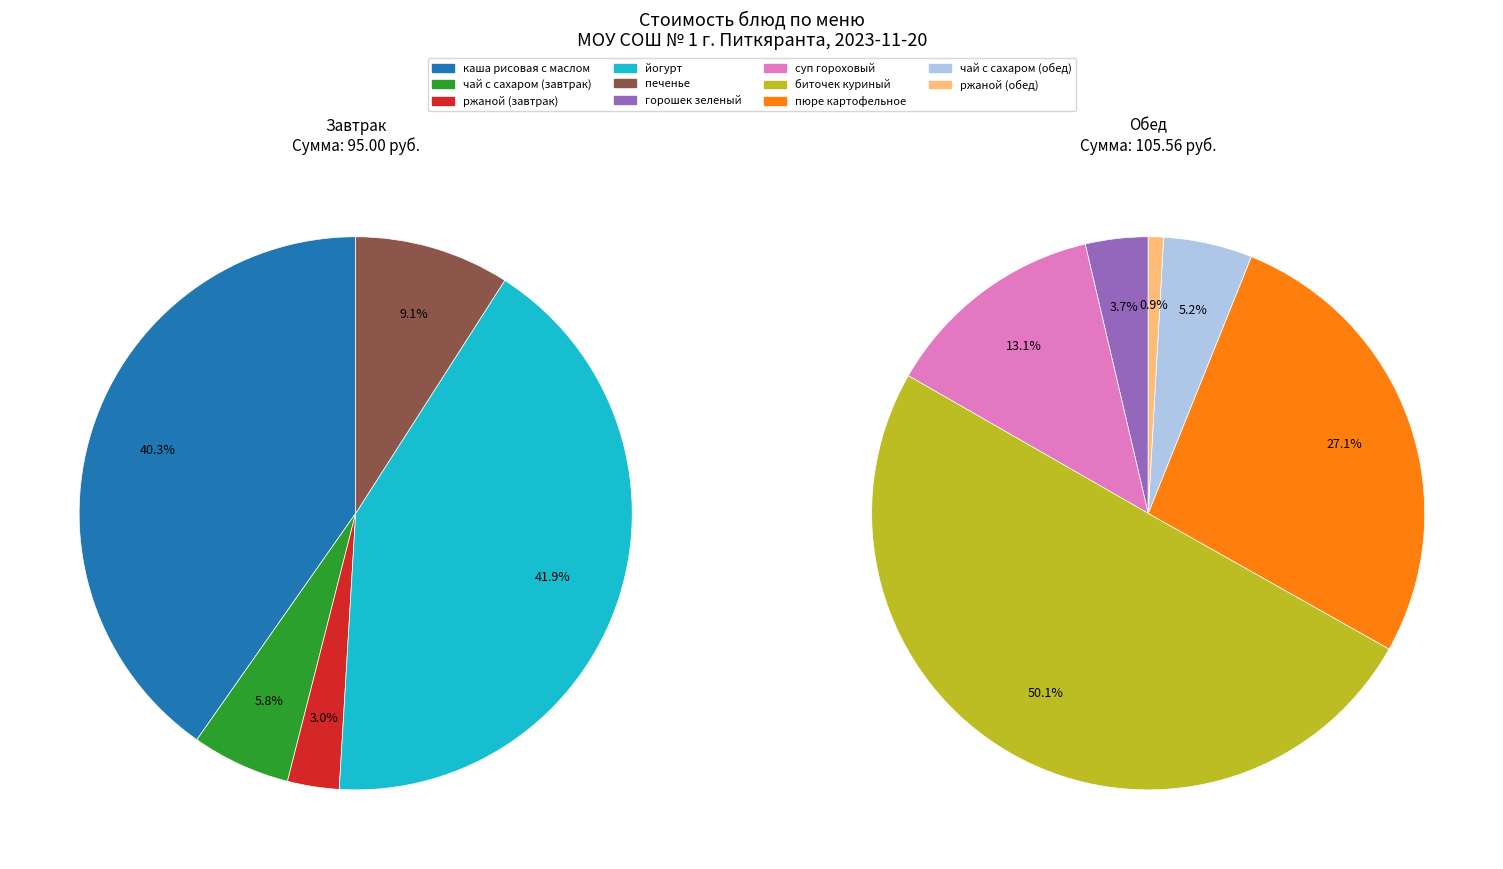

How much of the chart is everything except йогурт?

80.2%